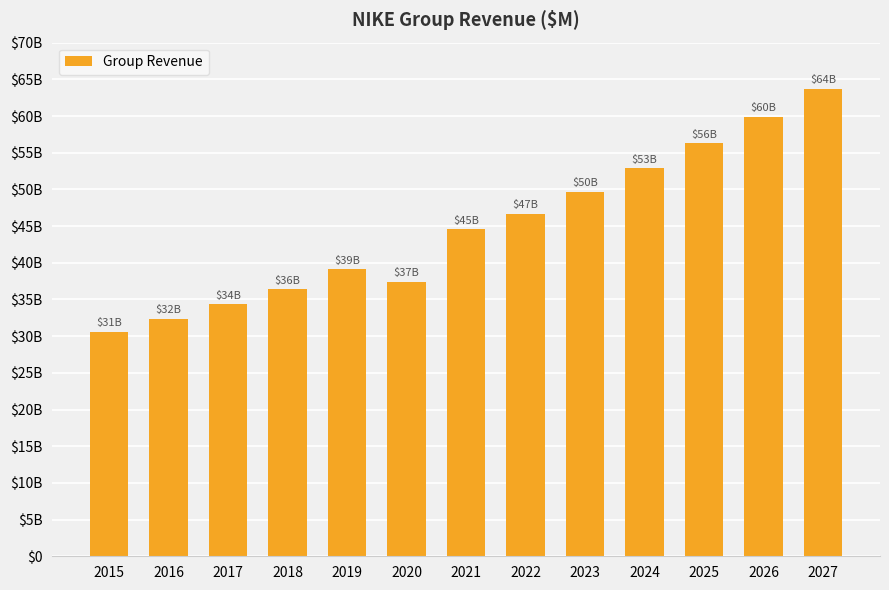

At which label is the value closest to 47170?

2022